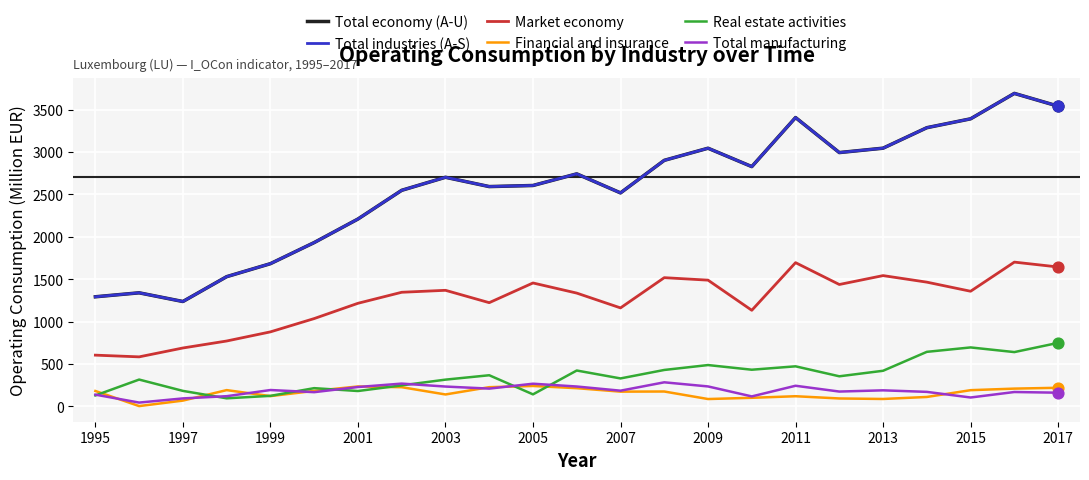

Which series has the largest range (max minus min)?

Total industries (A-S)